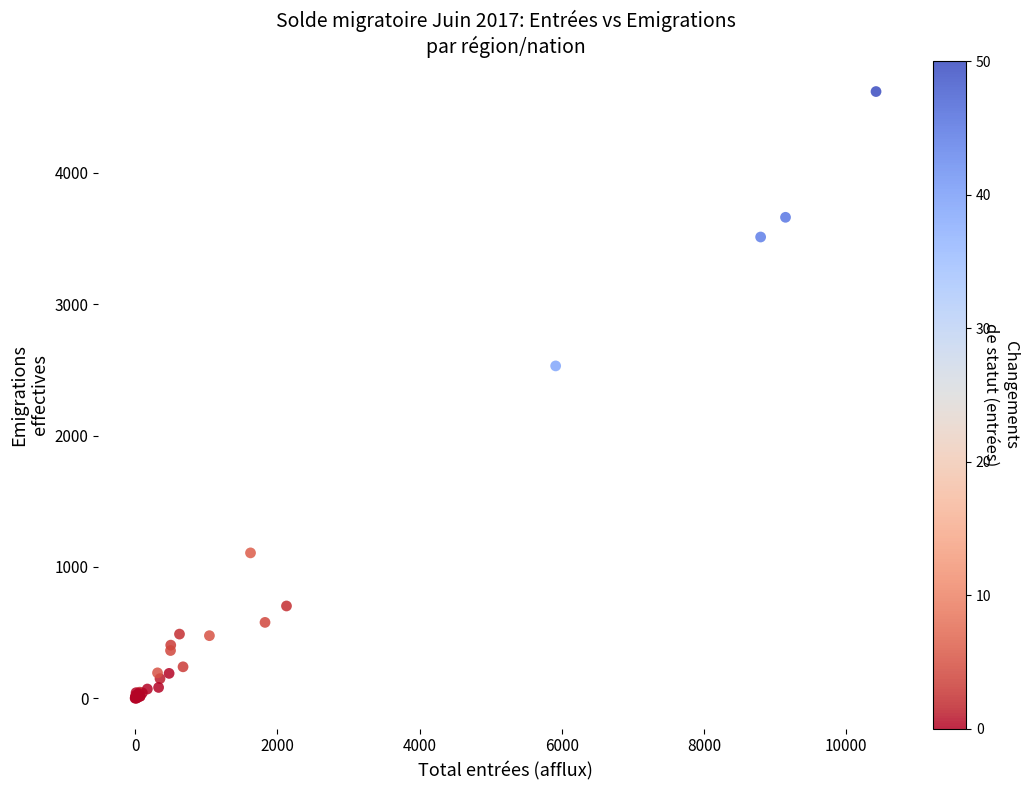

What Y value in the scatter plot is closest to 2309?

2530